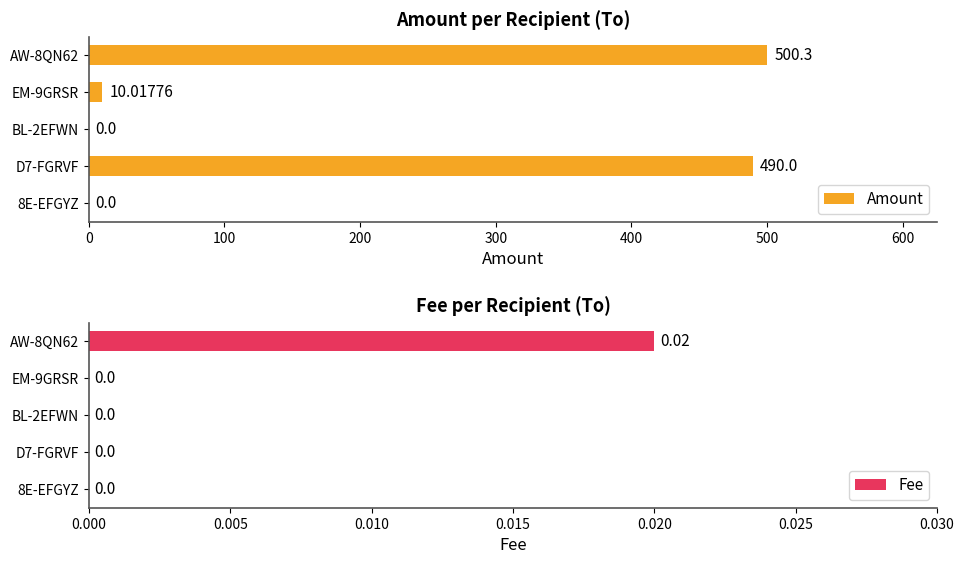

What is the sum of the Amount values at BL-2EFWN and AW-8QN62?

500.3